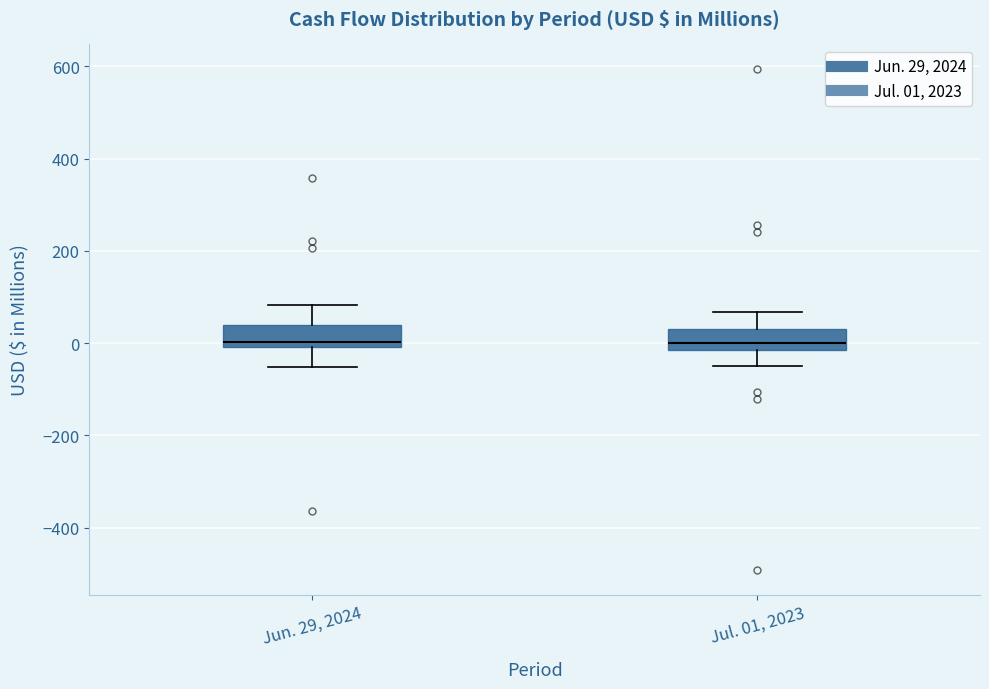

Reading left to right, transcribe this box plot: for each box, give where its median line is, the range the box spans, and where its two whiskers end, as read against the y-axis. The values are not printed on the chart, so give them approximately, as read against the axis.

Jun. 29, 2024: median 0 (just above the box's lower edge), box 0 to 40, whiskers -60 to 80
Jul. 01, 2023: median 0, box -20 to 40, whiskers -40 to 60